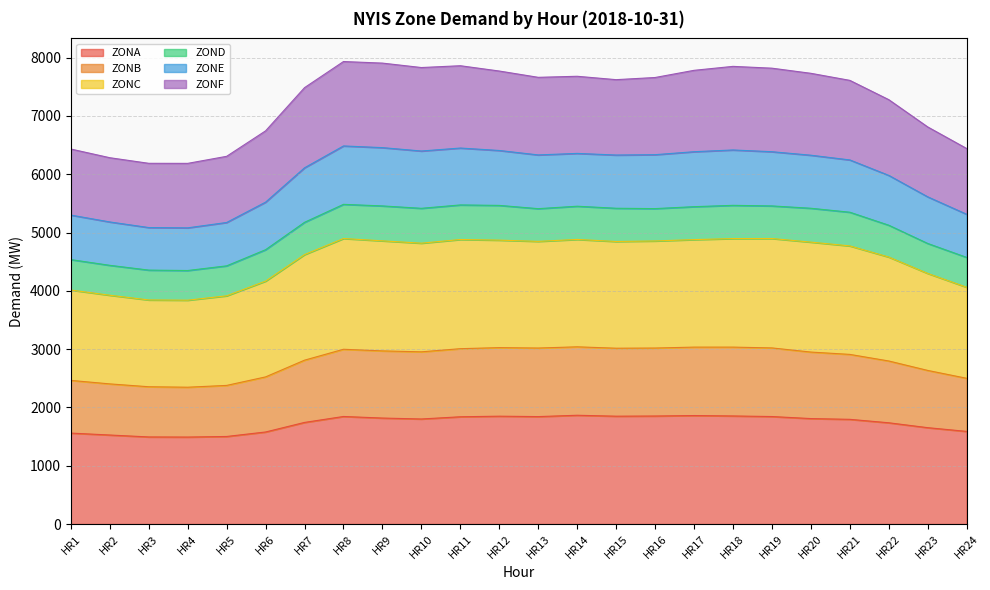

True or false: ZONA and ZONC cross at least once.

False